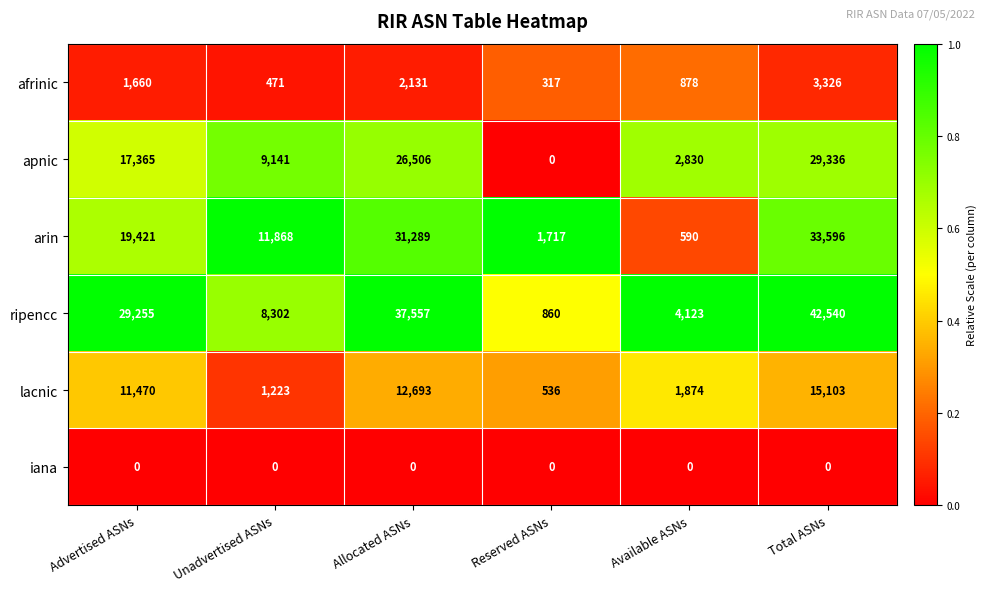

Is the value of apnic at Total ASNs greater than the value of afrinic at Total ASNs?

Yes